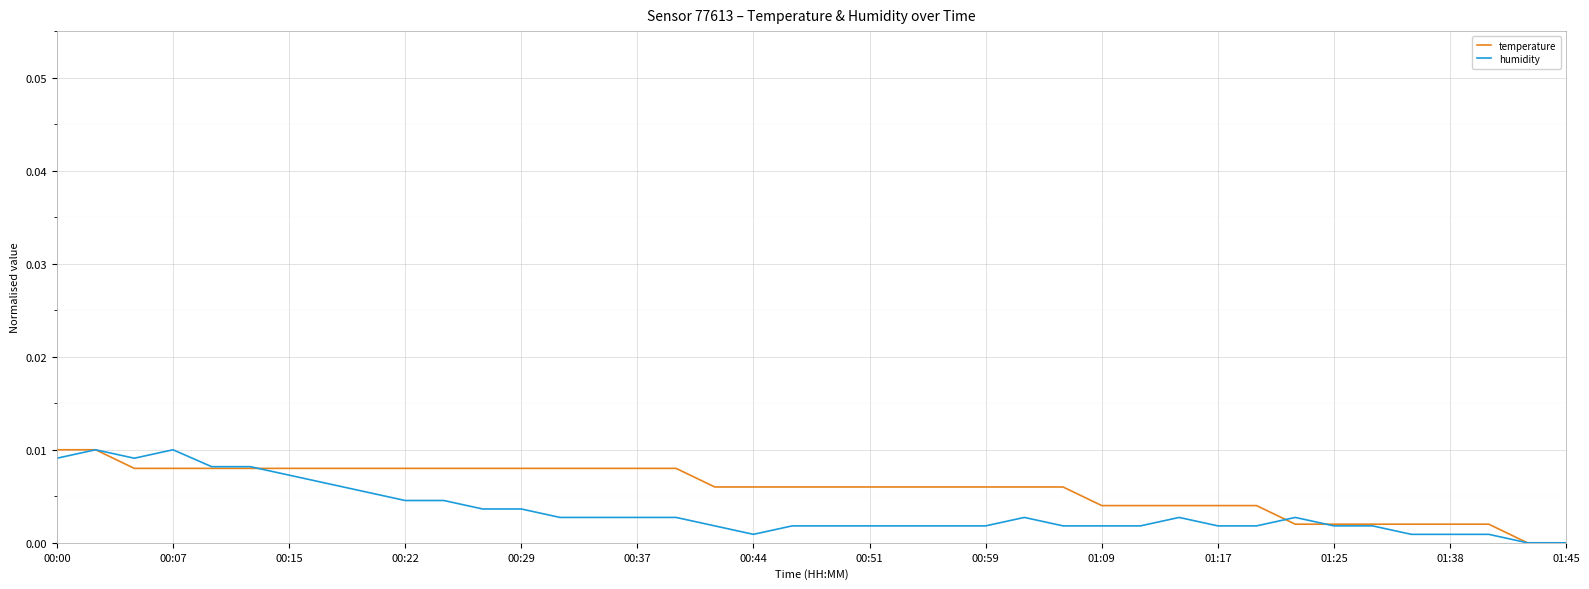

How many series are shown in this chart?

2